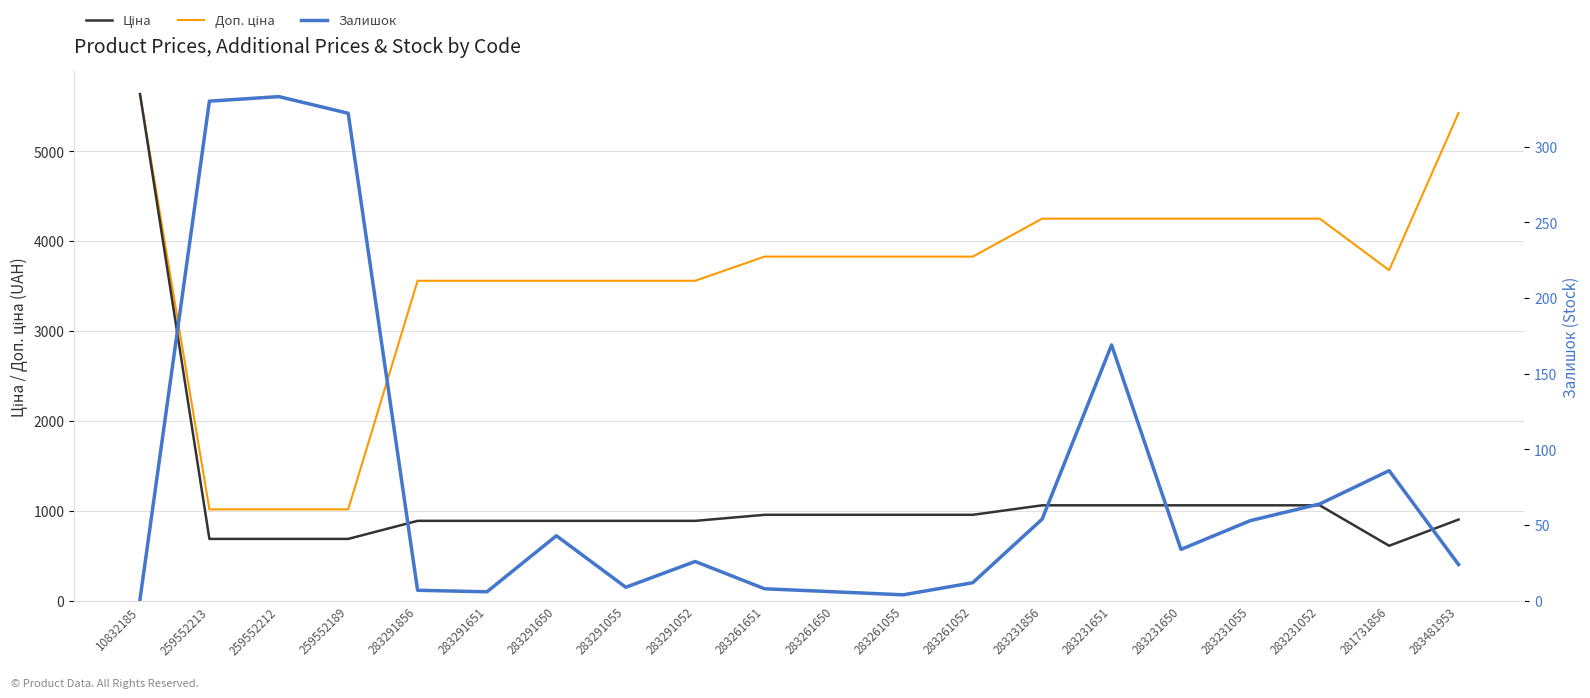

Count the number of categories in the chart.

20